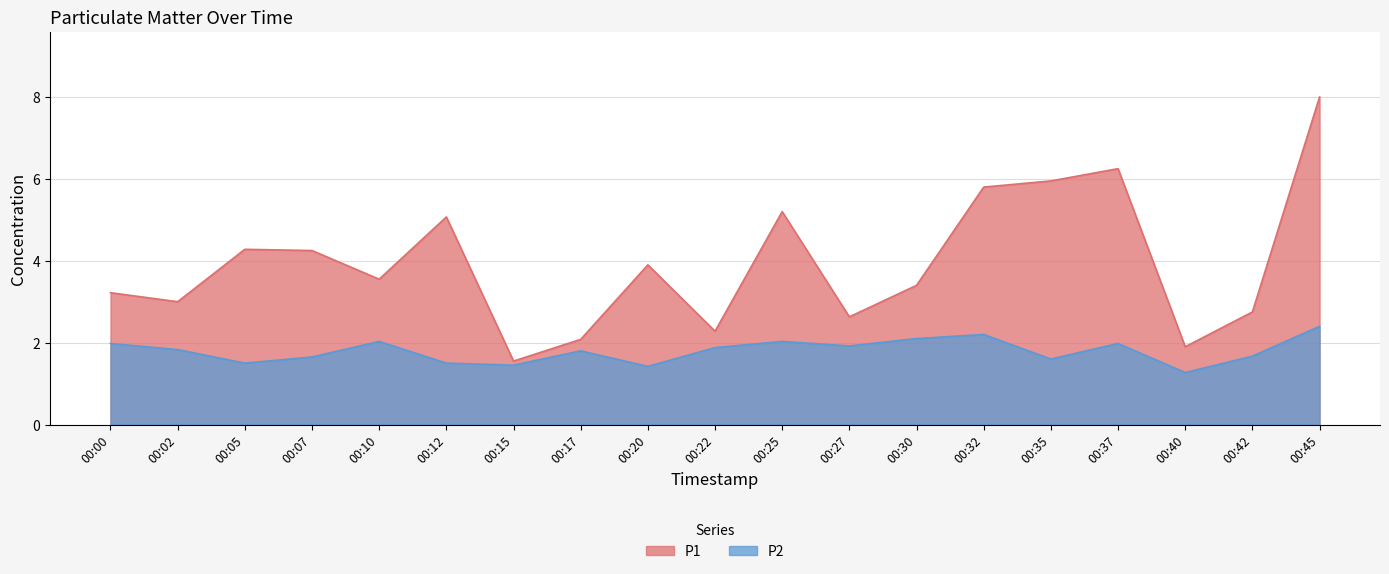

What is the spread (max minus min) of values at 00:30?

1.3